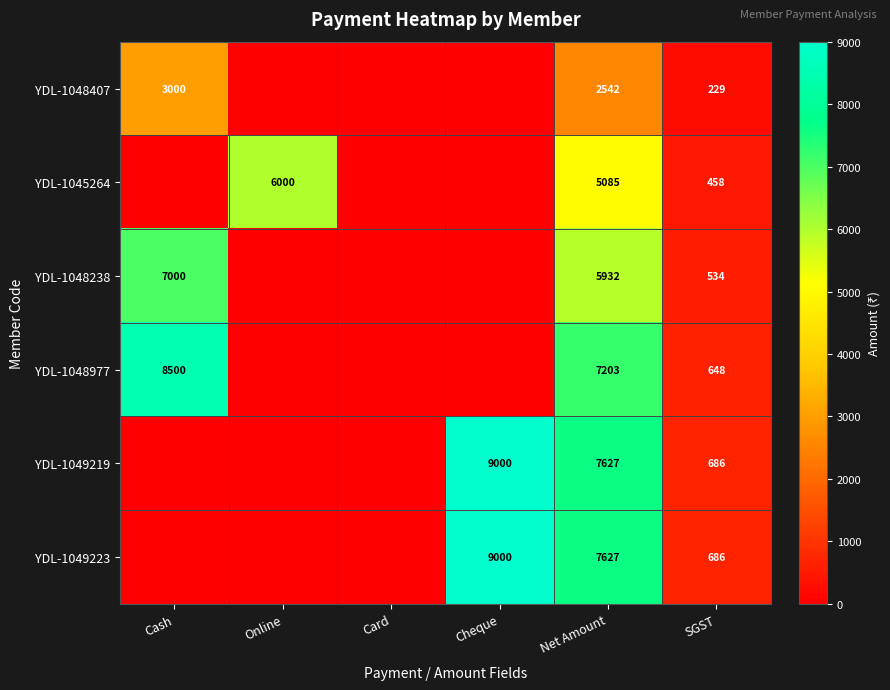

What is the difference between the highest and lowest values at SGST?

457